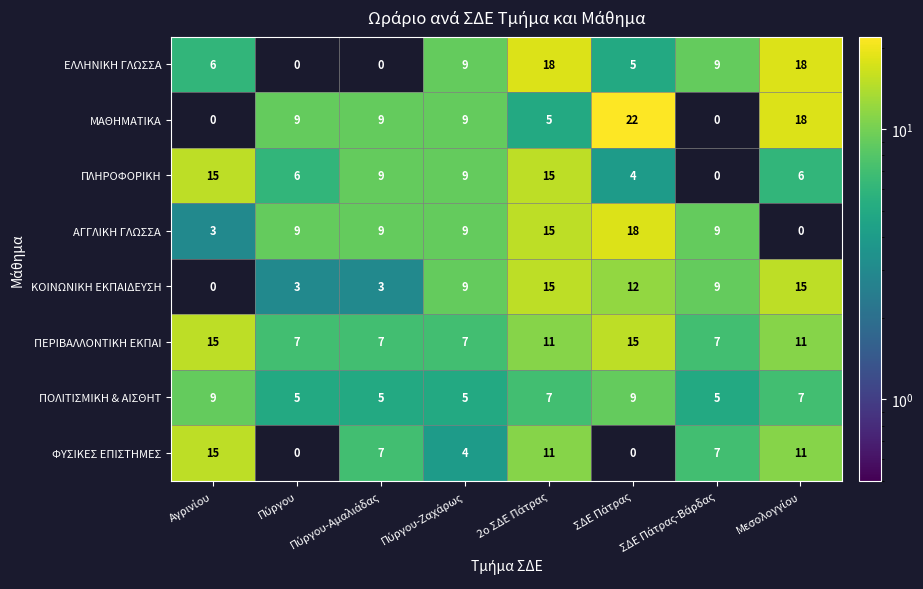

Which series has the largest range (max minus min)?

ΜΑΘΗΜΑΤΙΚΑ